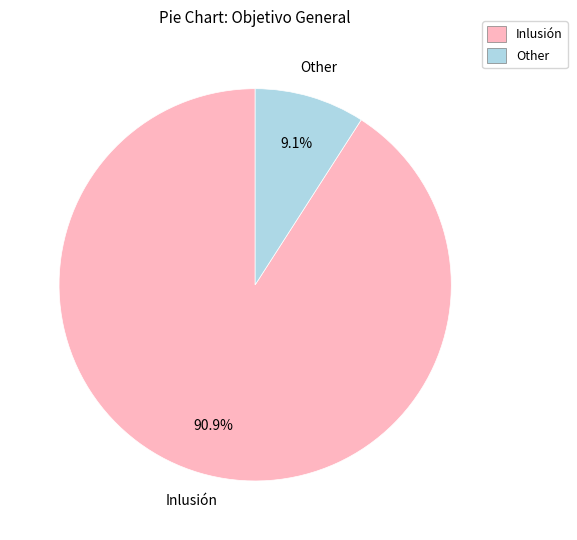

What is the total percentage of Other and Inlusión?

100.0%